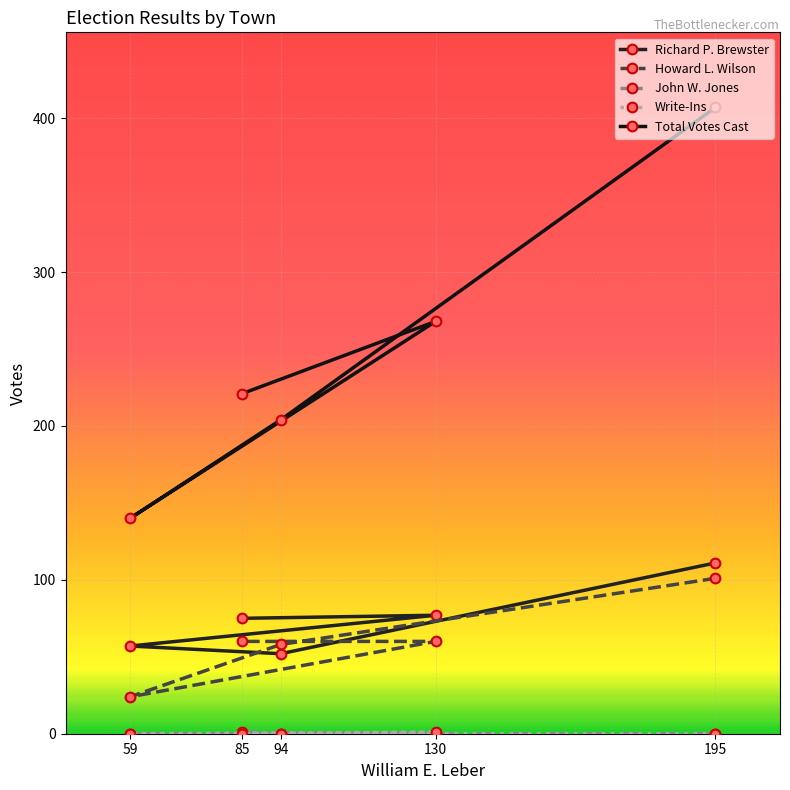

Which label corresponds to the largest value in the chart?

195